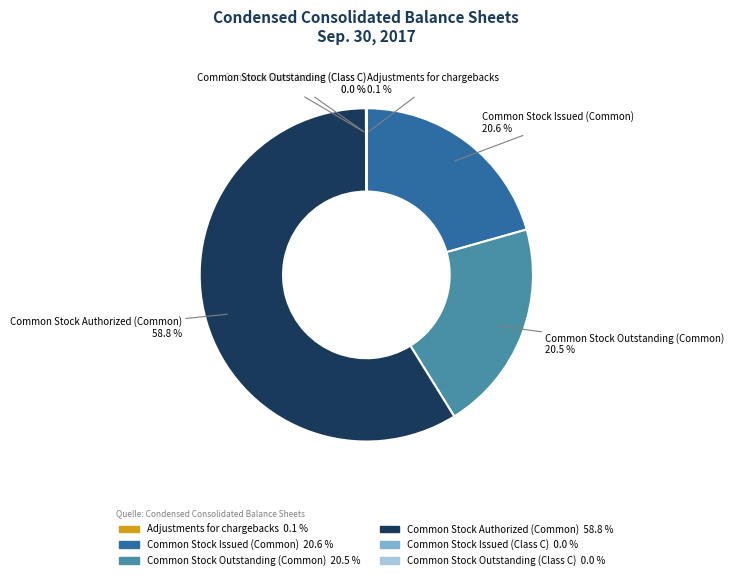

What is the largest slice in the pie chart?

Common Stock Authorized (Common)